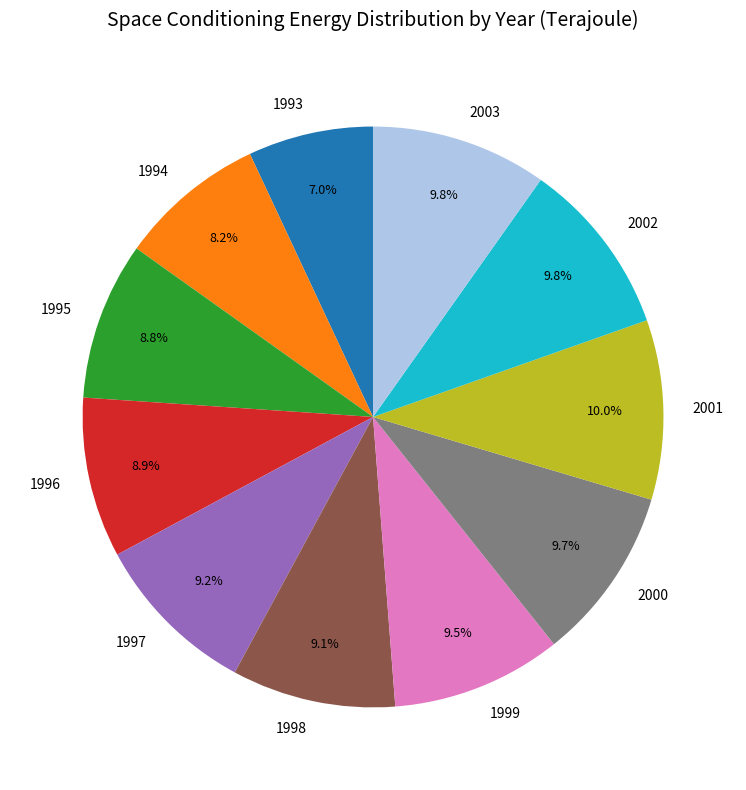

What percentage do 2002 and 1996 together represent?

18.7%